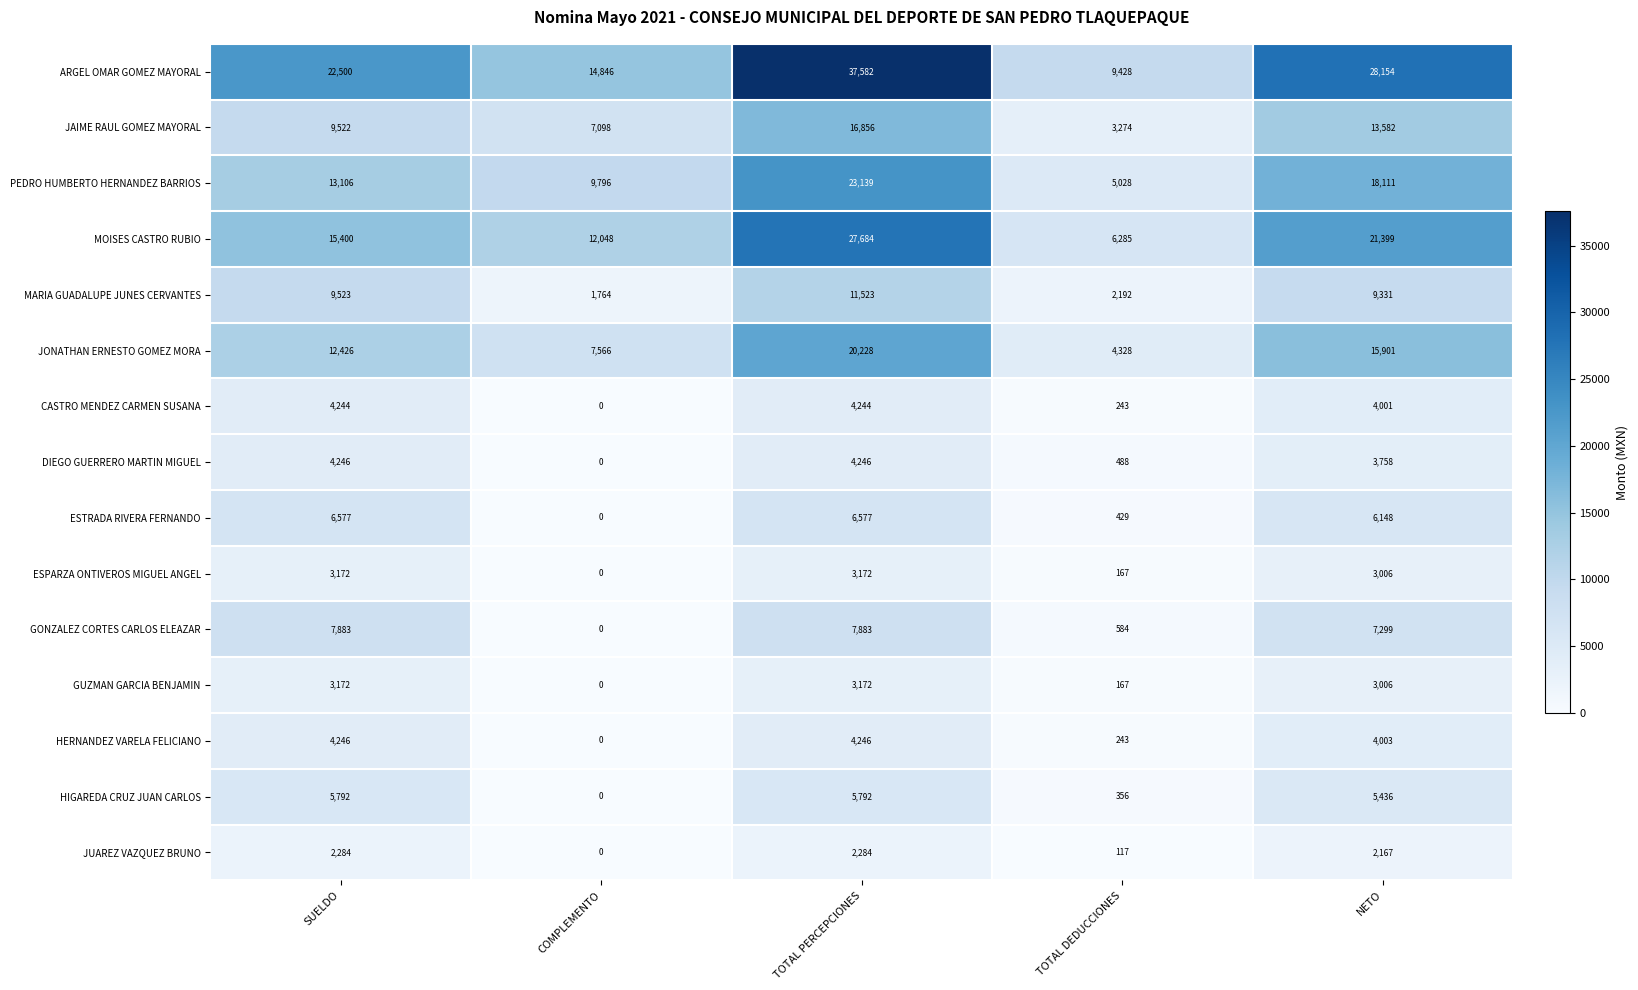

What is the difference between the second highest and second lowest values in the ARGEL OMAR GOMEZ MAYORAL series?

13308